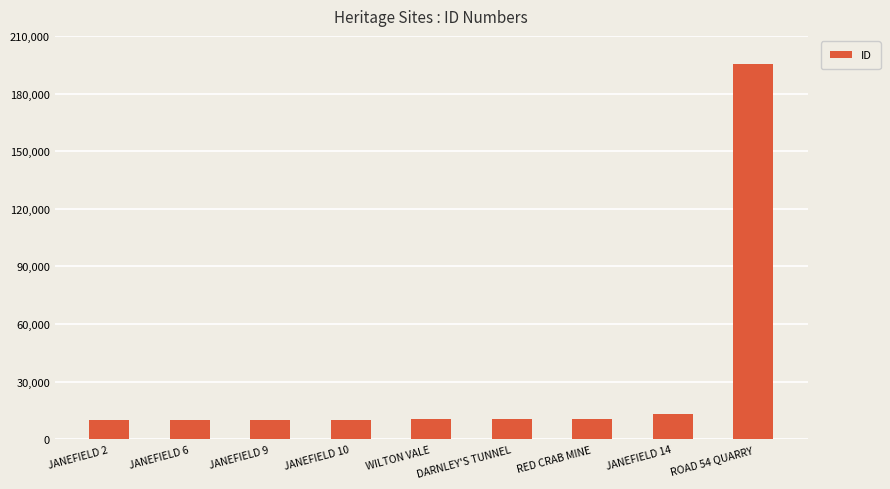

What is the difference between the maximum and minimum values?

184952